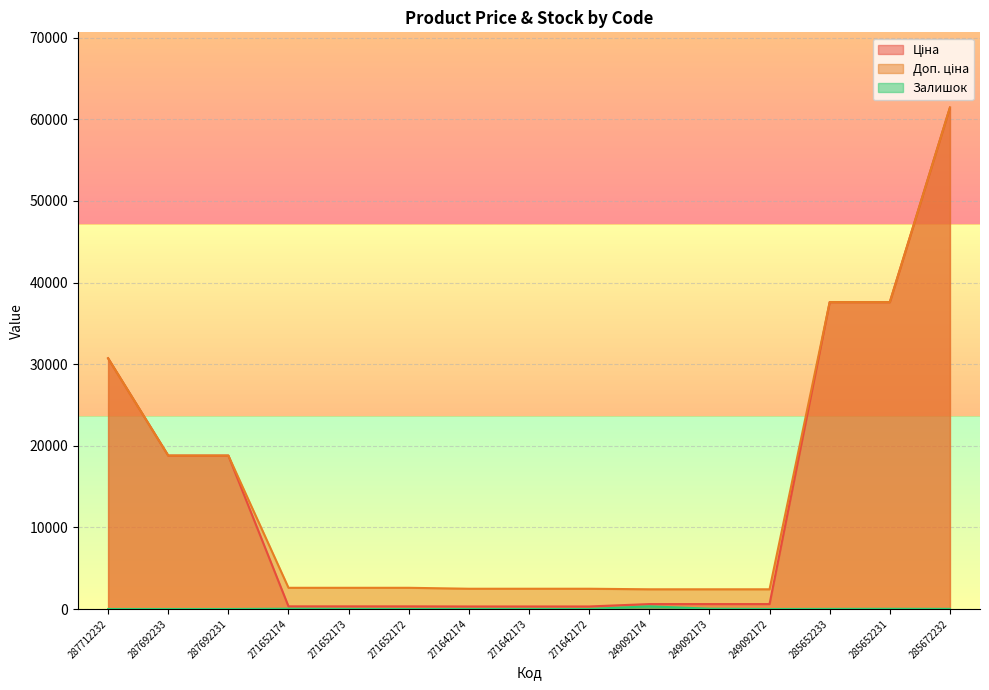

What is the average value of the Доп. ціна series?

15161.3